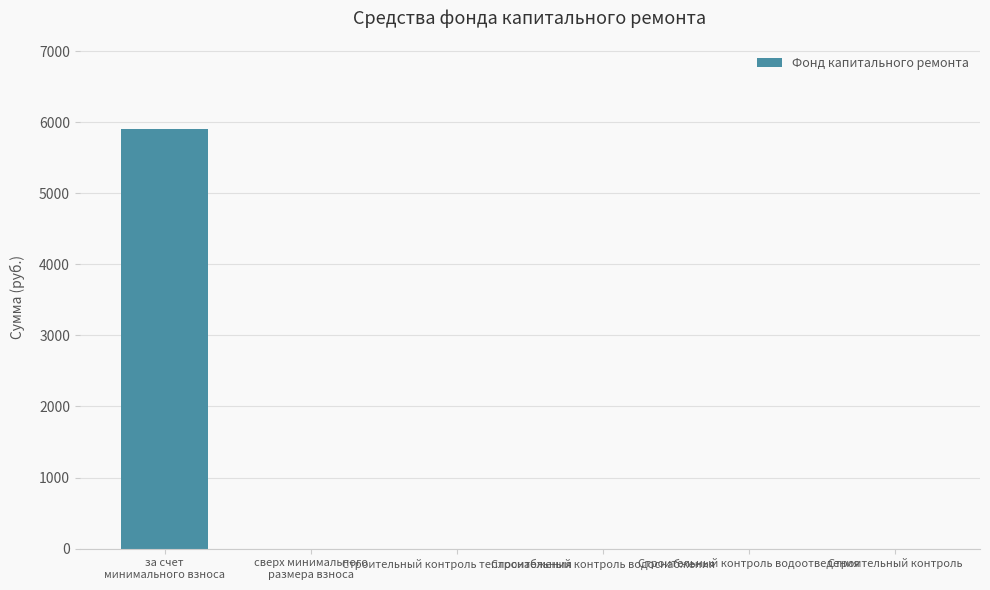

What is the greatest value displayed?

5900.1